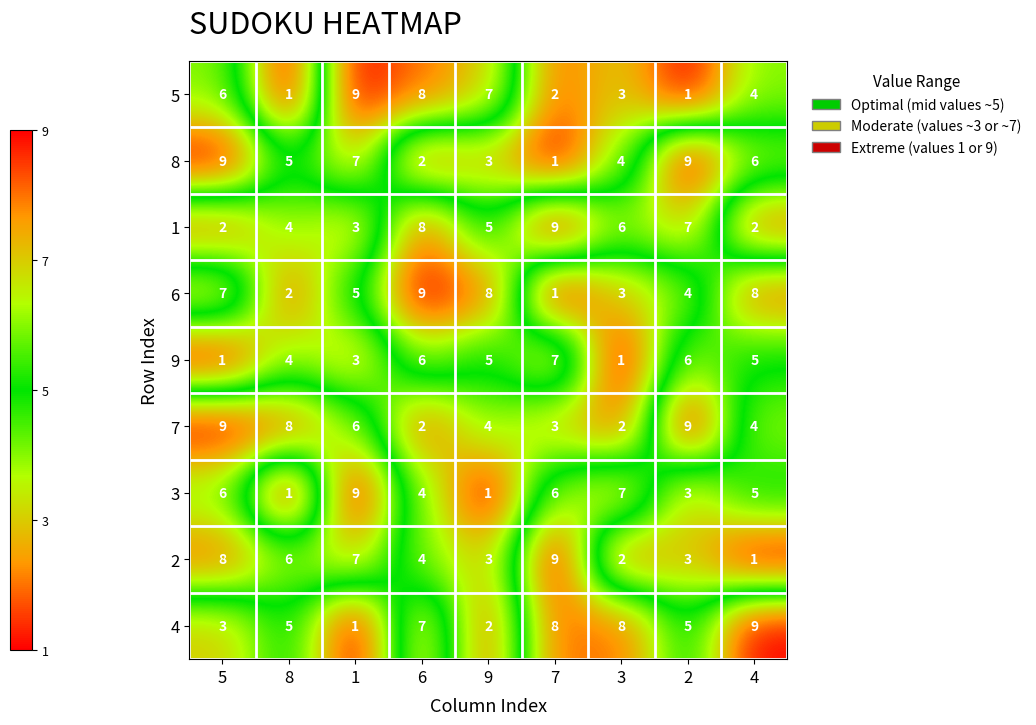

At which category is the sum across all series the highest?

5